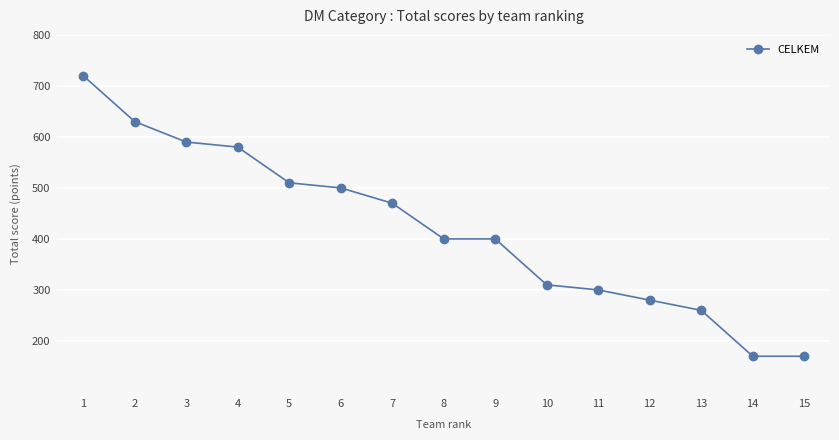

At which label is the value closest to 445?

7